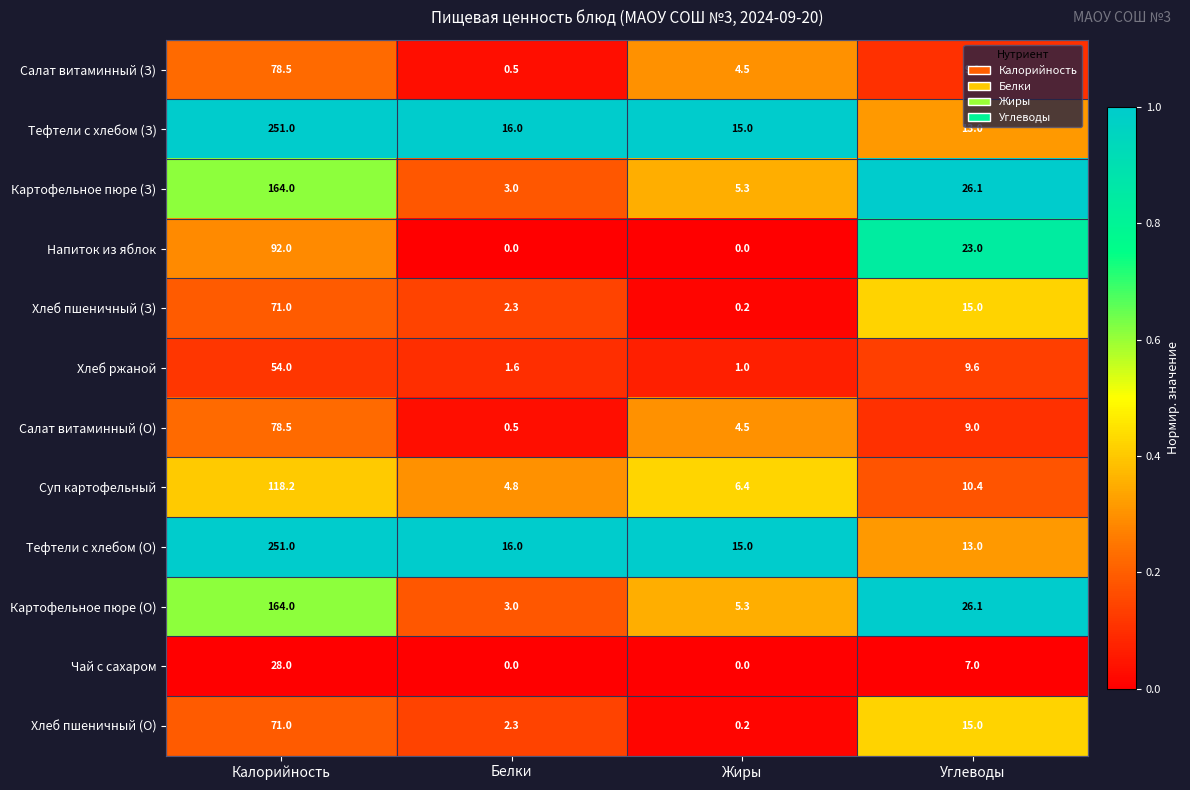

List the labels in order of Хлеб пшеничный (З) value, smallest first.

Жиры, Белки, Углеводы, Калорийность